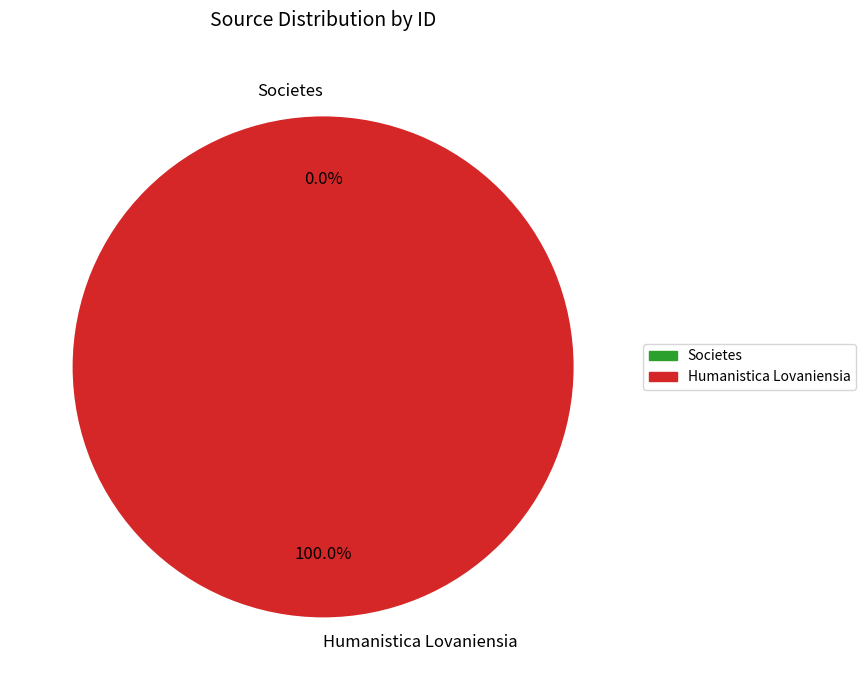

To the nearest percent, what is the difference between the largest and smallest slice percentages?

100%